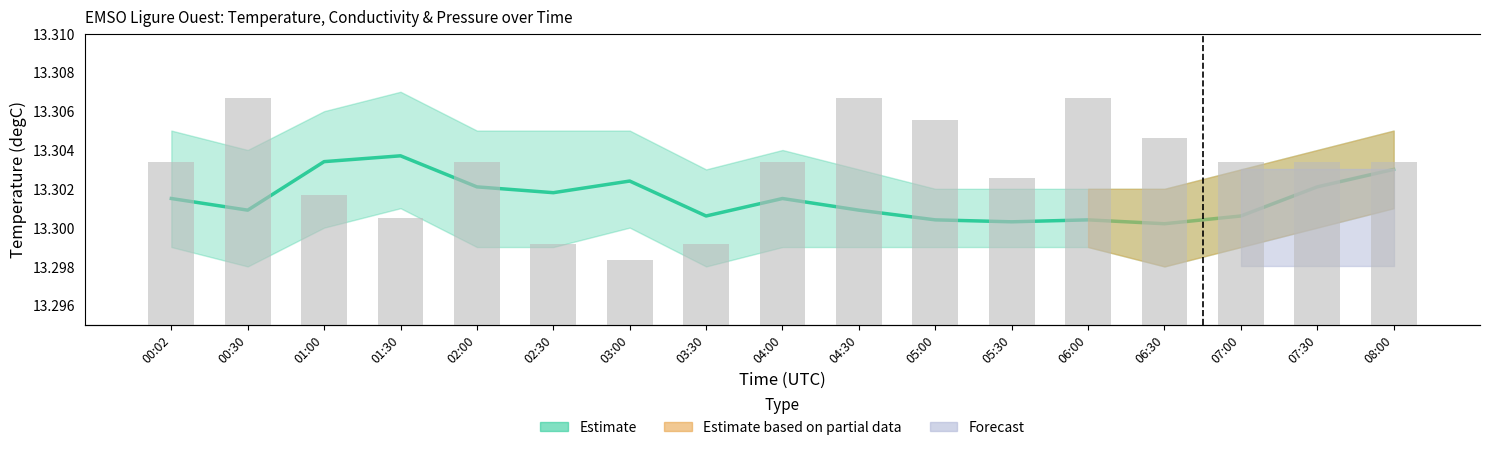

Reading right to left, list all the values displayed in this chart.

Temperature (Estimate): 08:00=13.3	07:30=13.3	07:00=13.3	06:30=13.3	06:00=13.3	05:30=13.3	05:00=13.3	04:30=13.3	04:00=13.3	03:30=13.3	03:00=13.3	02:30=13.3	02:00=13.3	01:30=13.3	01:00=13.3	00:30=13.3	00:02=13.3
Pressure: 08:00=279.0	07:30=279.0	07:00=279.0	06:30=321.0	06:00=390.0	05:30=252.0	05:00=351.0	04:30=390.0	04:00=279.0	03:30=138.0	03:00=111.0	02:30=138.0	02:00=279.0	01:30=183.0	01:00=222.0	00:30=390.0	00:02=279.0